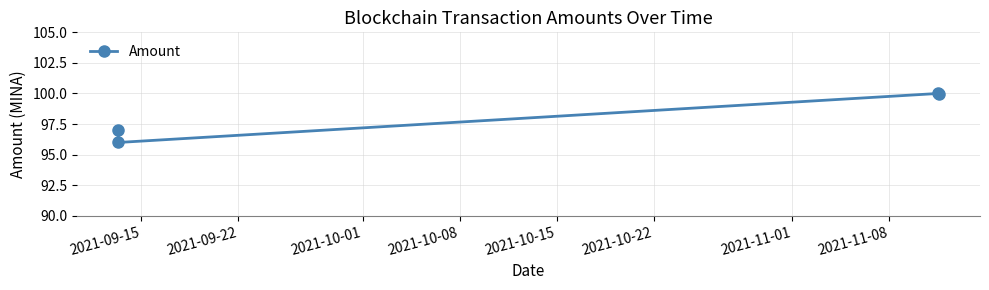

How many distinct data groups are displayed?

1